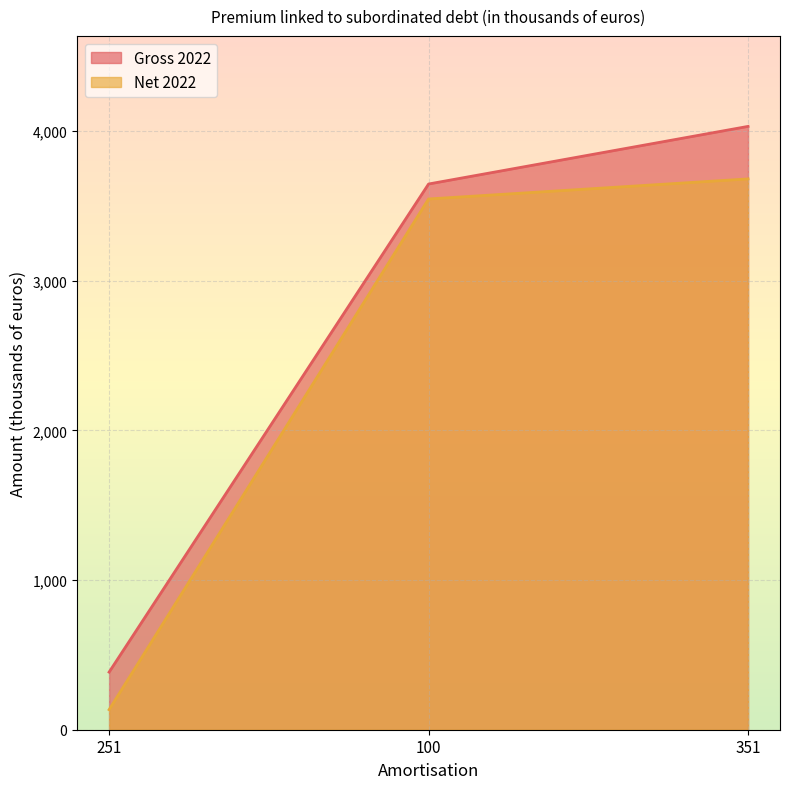

Which series has the largest range (max minus min)?

Gross 2022